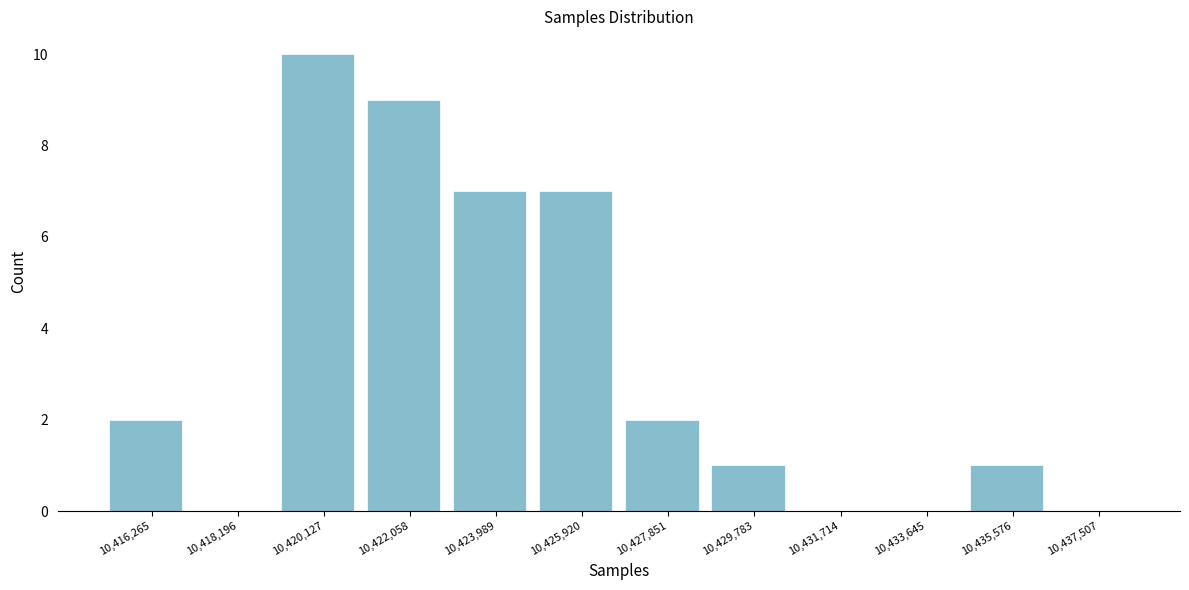

Reading left to right, transcribe all the data shown in this chart.

10,416,265=2	10,418,196=0	10,420,127=10	10,422,058=9	10,423,989=7	10,425,920=7	10,427,851=2	10,429,783=1	10,431,714=0	10,433,645=0	10,435,576=1	10,437,507=0